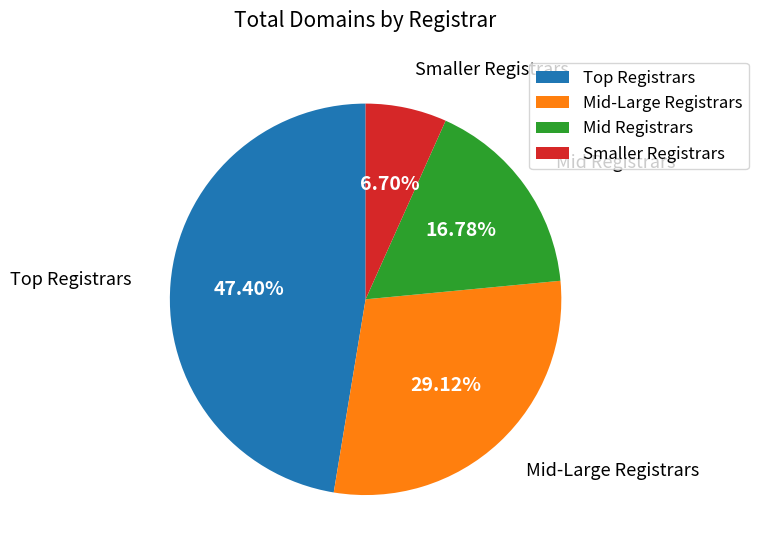

What is the ratio of the value at Mid-Large Registrars to the value at Mid Registrars?

1.7